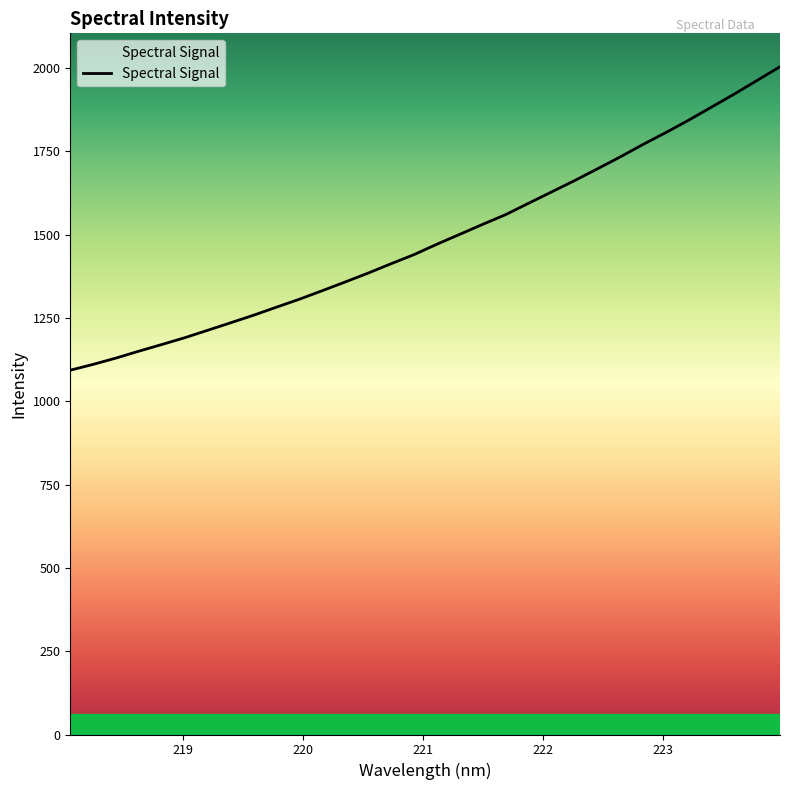

What is the average value?

1488.6